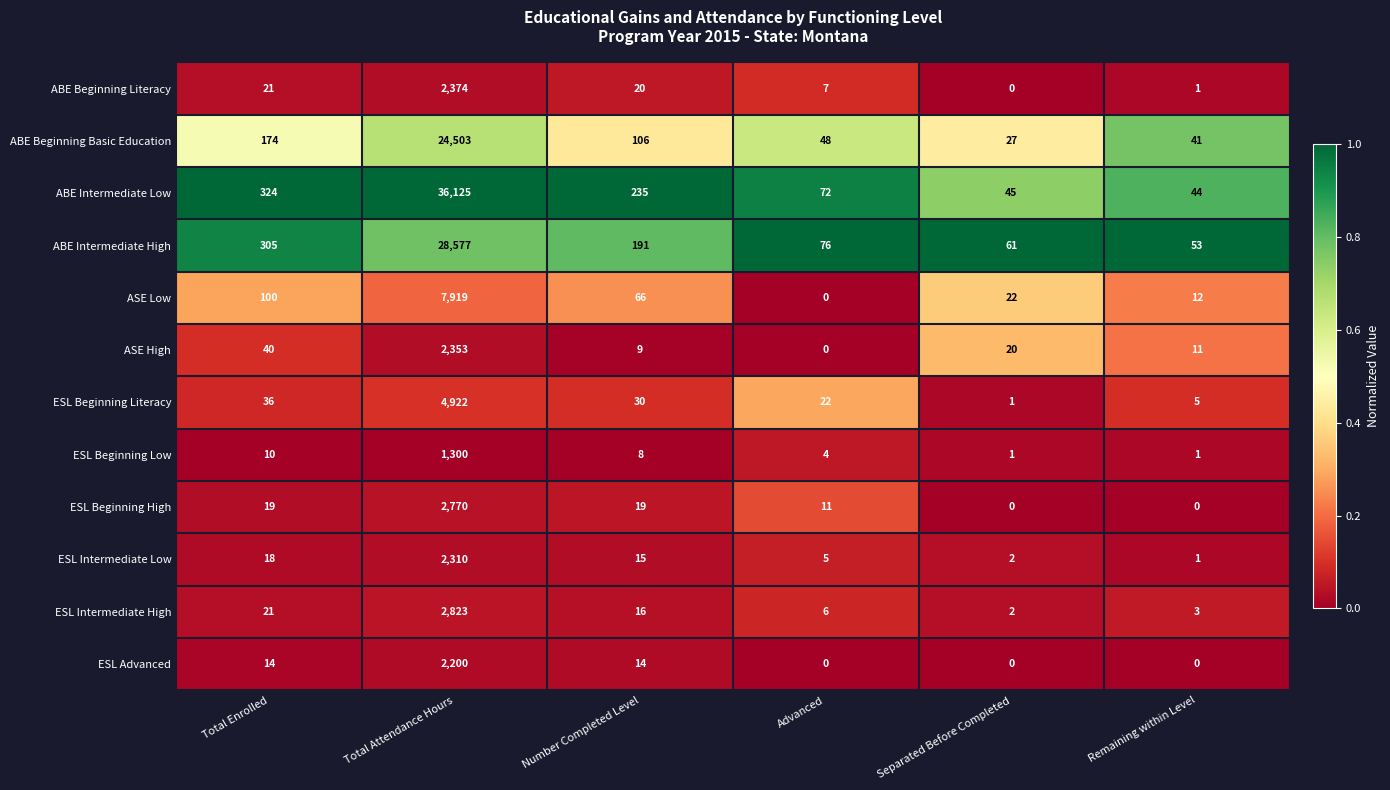

True or false: ESL Beginning Literacy has a value of 22 at Advanced.

True